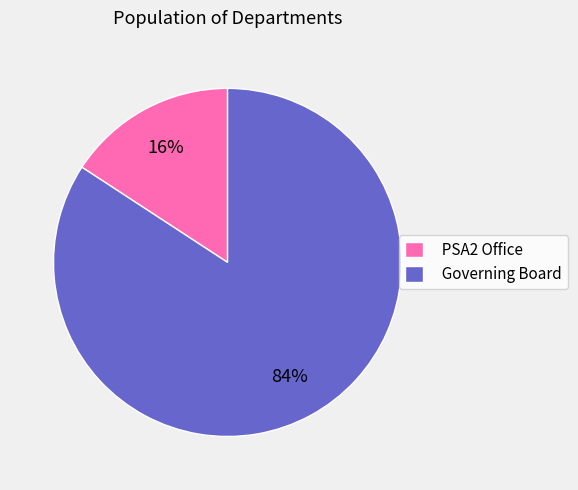

Which slice is the smallest?

PSA2 Office